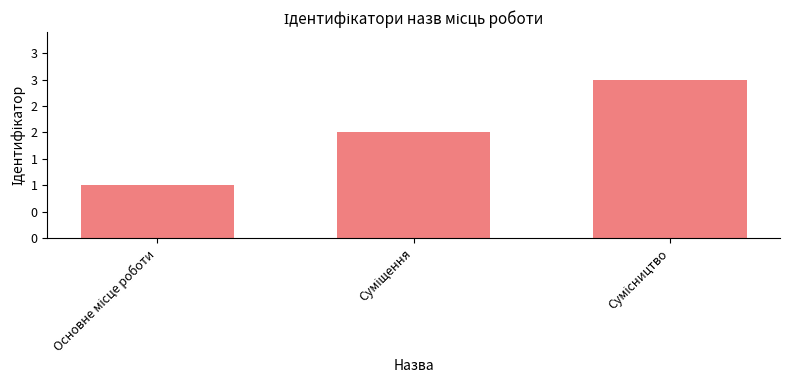

Does the chart contain any negative values?

No